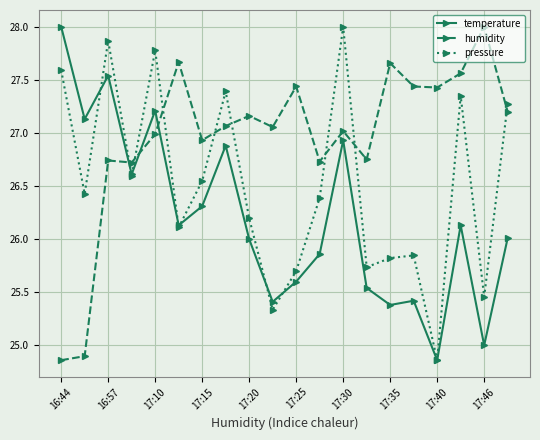

Which series has the largest total across all categories?

humidity